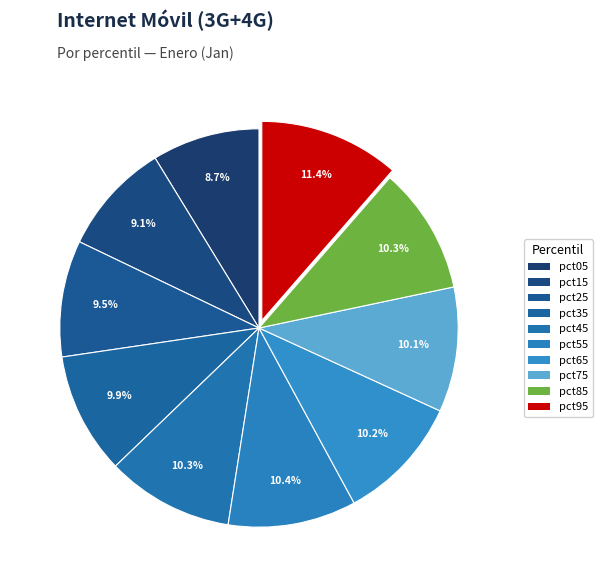

Is there a majority slice in this chart?

No